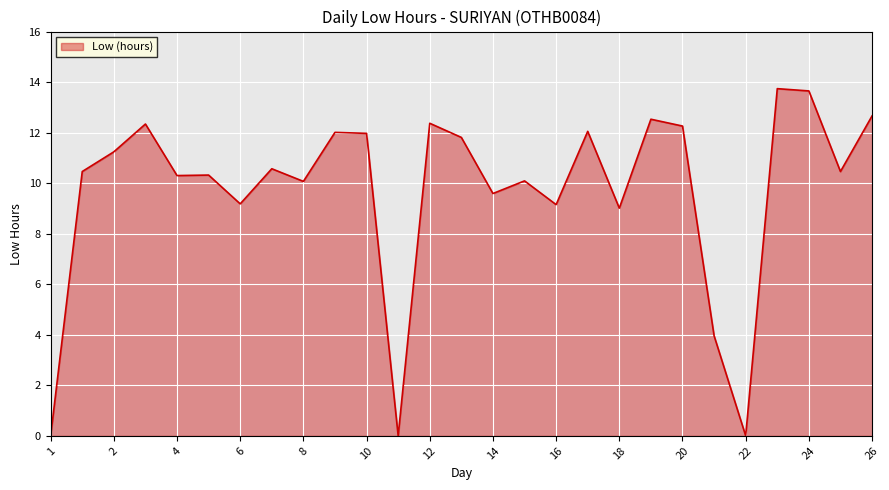

What is the greatest value displayed?

13.7